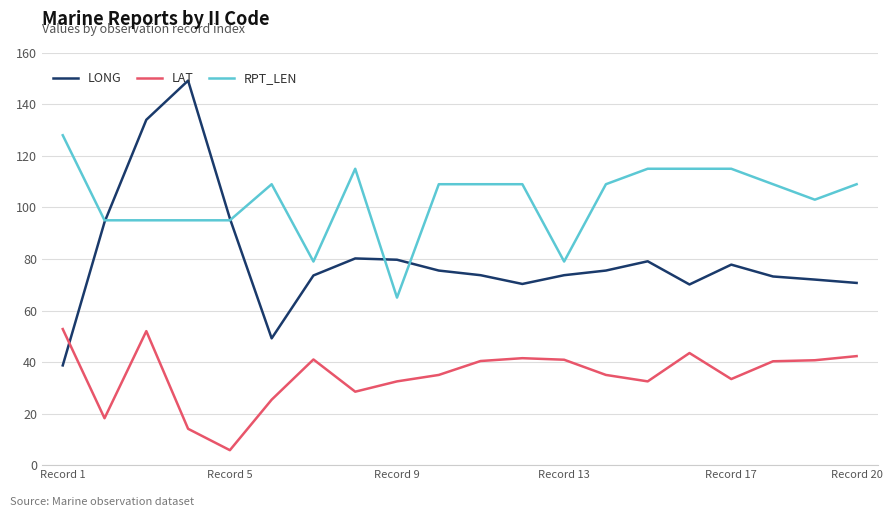

True or false: RPT_LEN and LAT cross at least once.

False